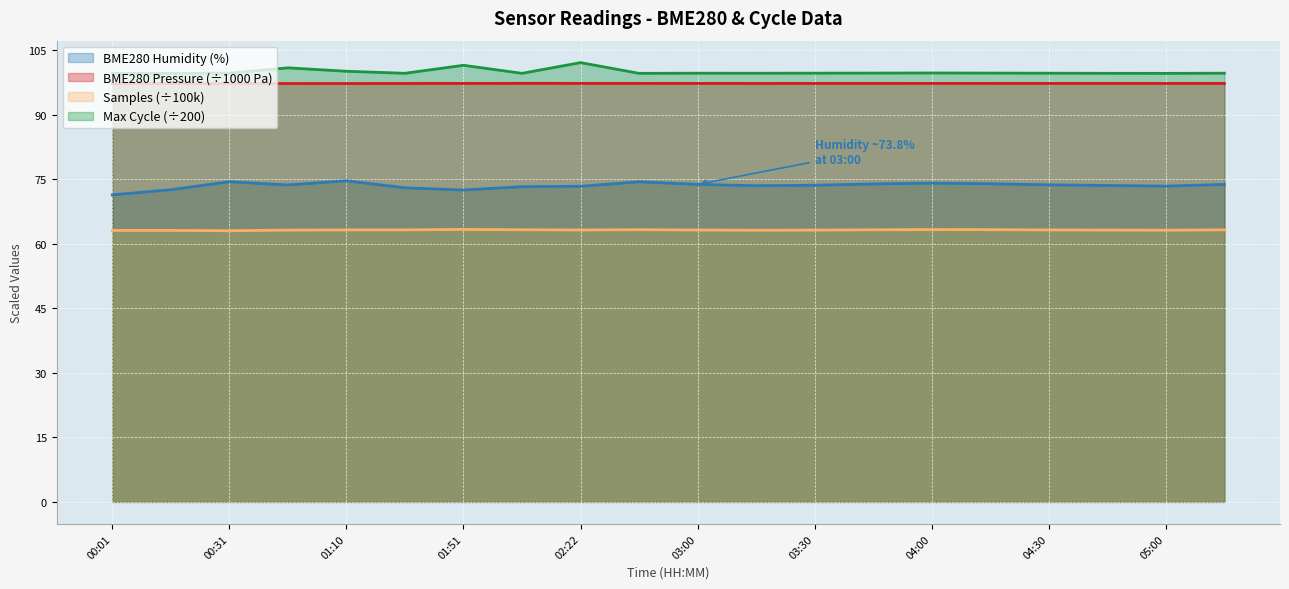

What position from the right is 01:51?

14